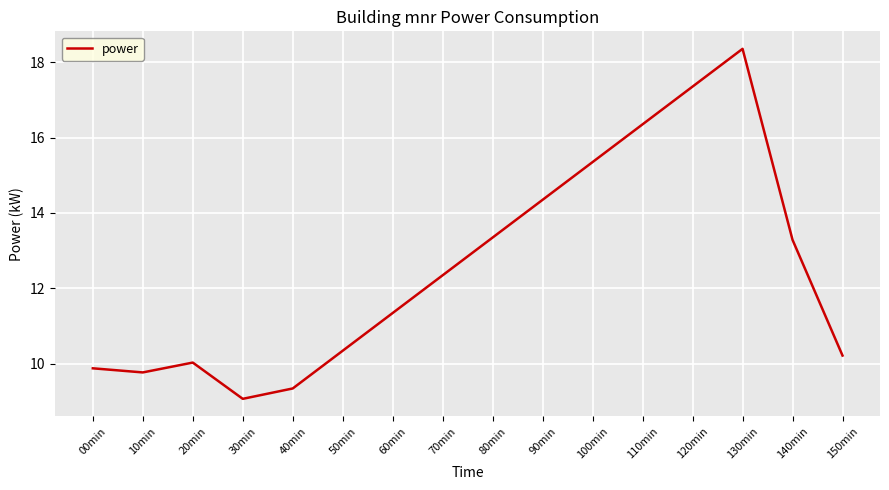

Which has a higher value, 140min or 10min?

140min